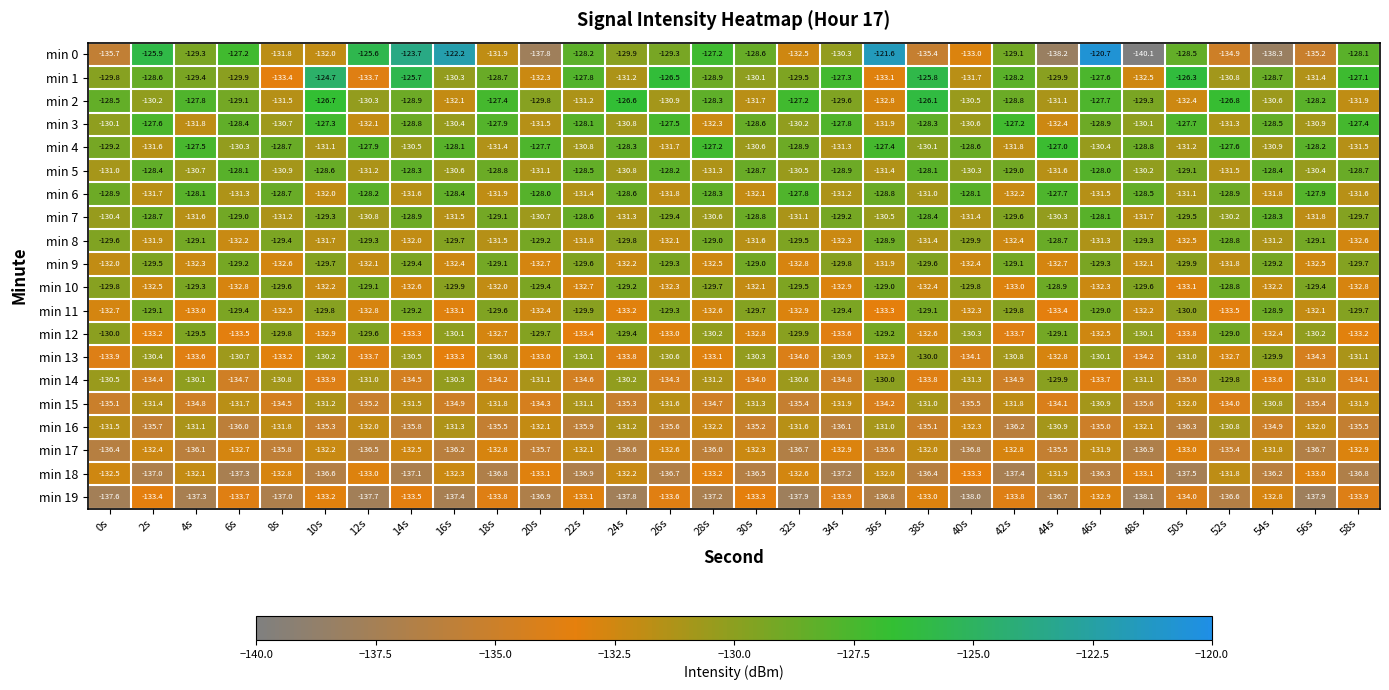

Between 22s and 52s, which series saw the biggest shift?

min 0